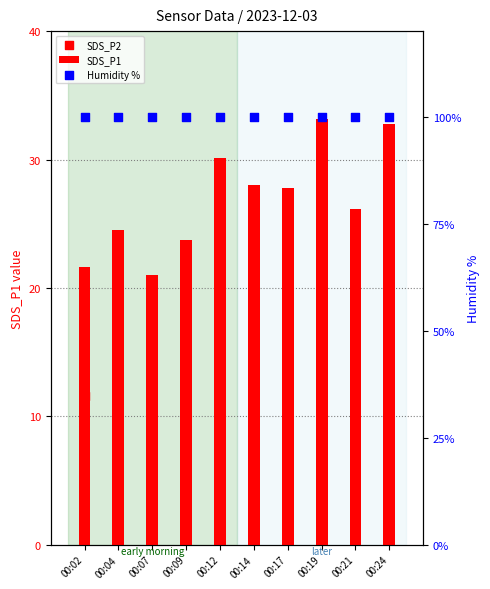

Which series has the largest Y range (max minus min)?

SDS_P1